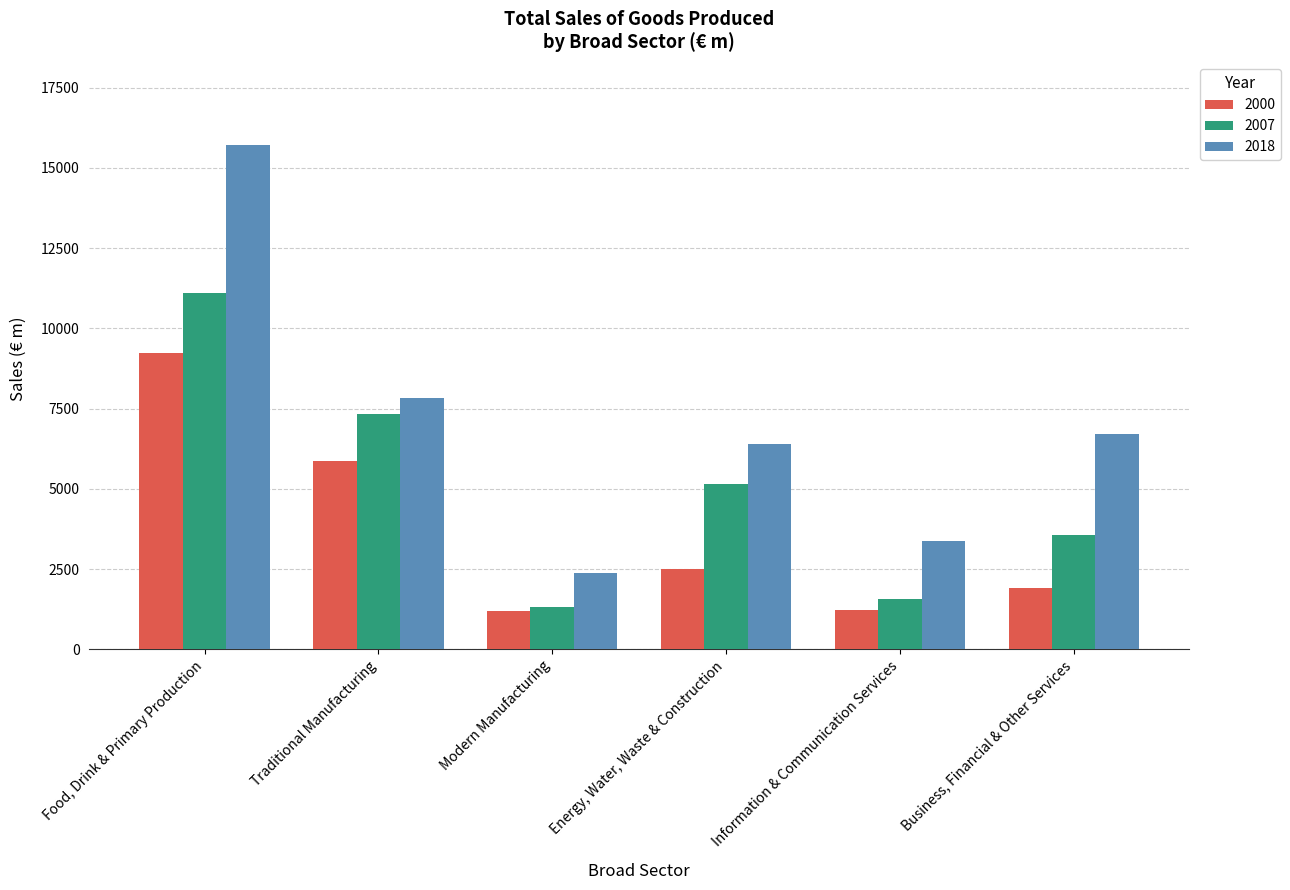

Rank the categories by 2018 value from lowest to highest.

Modern Manufacturing, Information & Communication Services, Energy, Water, Waste & Construction, Business, Financial & Other Services, Traditional Manufacturing, Food, Drink & Primary Production